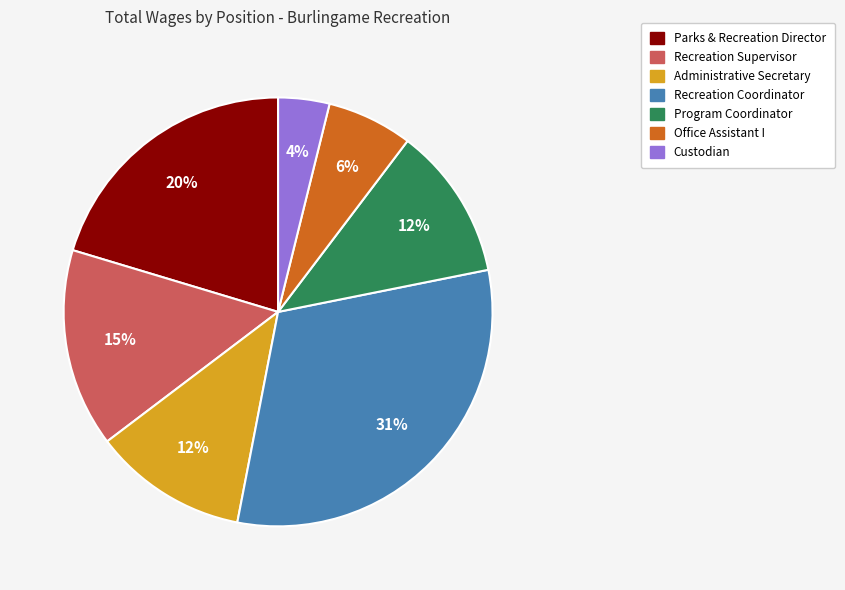

To the nearest percent, what percentage of the pie is Program Coordinator?

12%